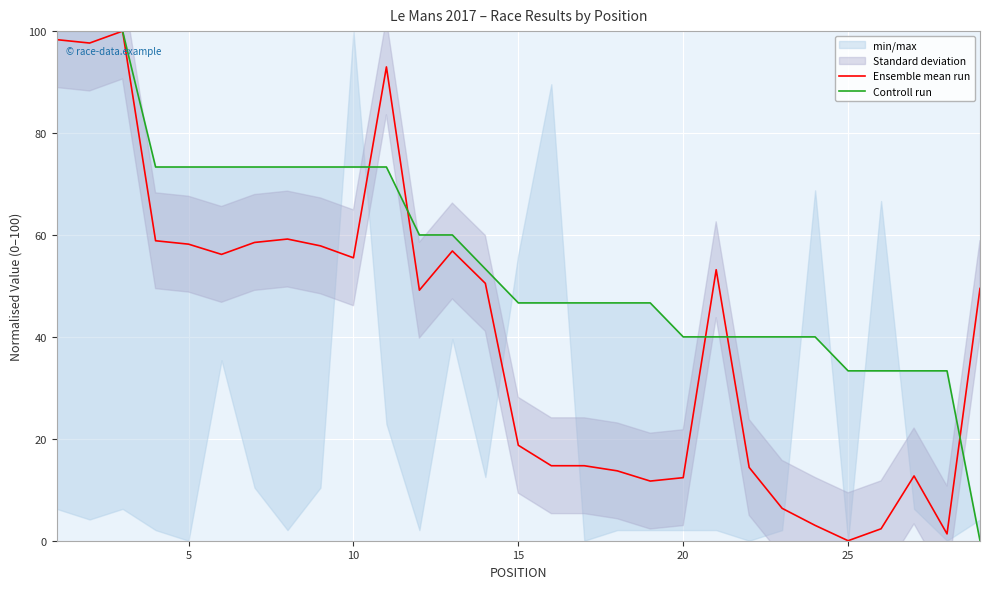

How many lines are shown in the chart?

2